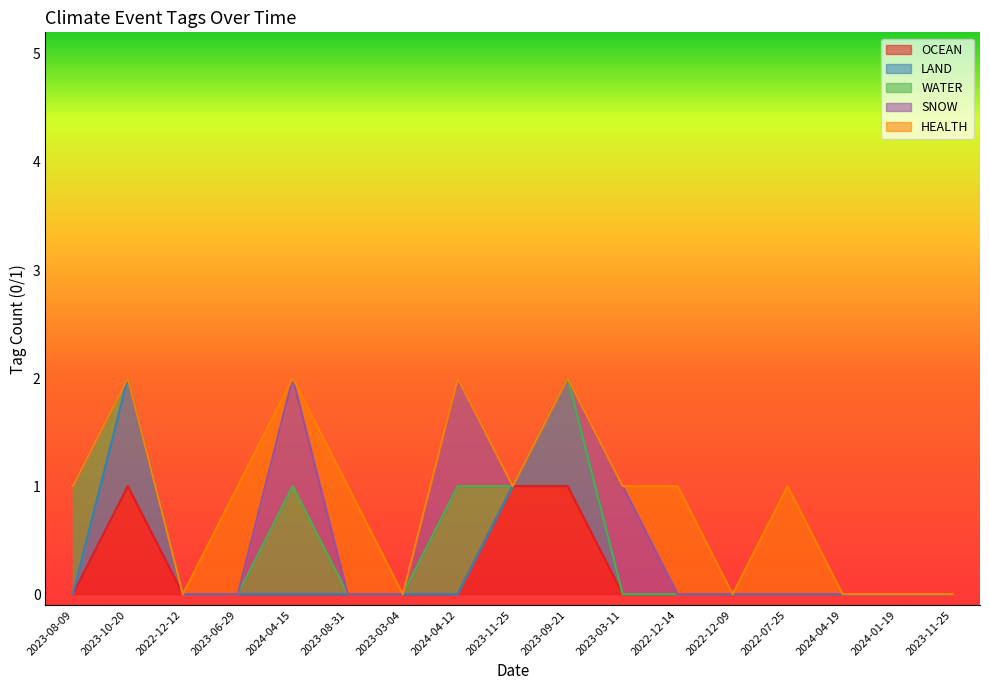

At which label is WATER closest to 0?

2023-10-20